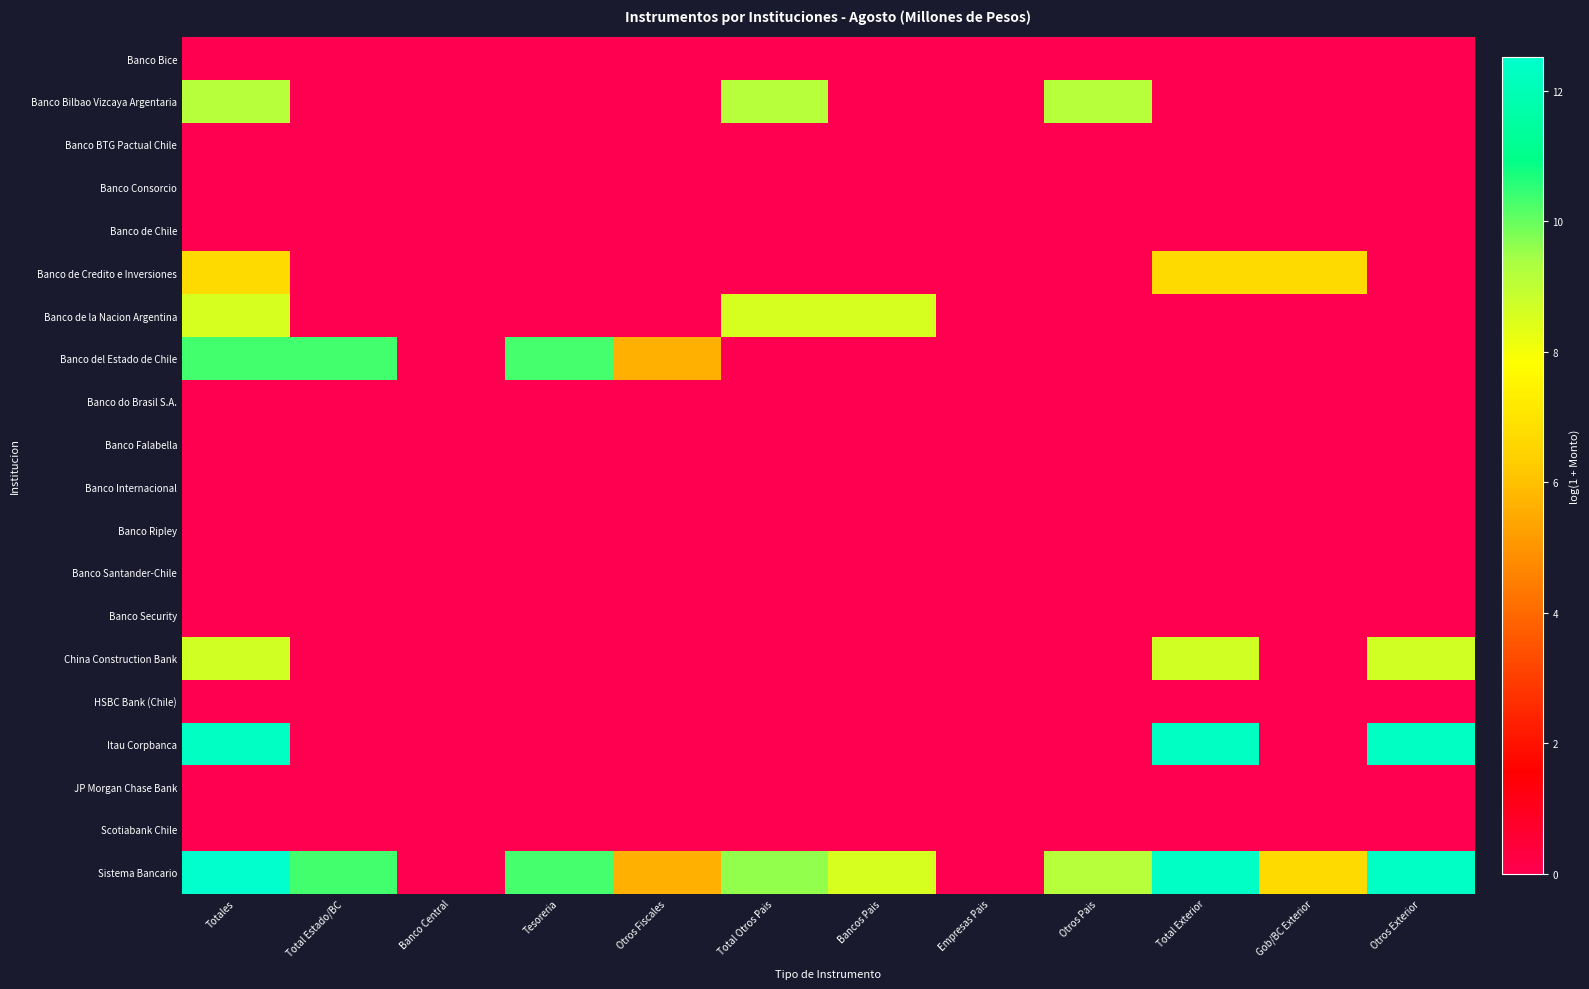

Reading left to right, transcribe all the data shown in this chart.

Banco Bice: Totales=0.0	Total Estado/BC=0.0	Banco Central=0.0	Tesoreria=0.0	Otros Fiscales=0.0	Total Otros Pais=0.0	Bancos Pais=0.0	Empresas Pais=0.0	Otros Pais=0.0	Total Exterior=0.0	Gob/BC Exterior=0.0	Otros Exterior=0.0
Banco Bilbao Vizcaya Argentaria: Totales=9.2	Total Estado/BC=0.0	Banco Central=0.0	Tesoreria=0.0	Otros Fiscales=0.0	Total Otros Pais=9.2	Bancos Pais=0.0	Empresas Pais=0.0	Otros Pais=9.2	Total Exterior=0.0	Gob/BC Exterior=0.0	Otros Exterior=0.0
Banco BTG Pactual Chile: Totales=0.0	Total Estado/BC=0.0	Banco Central=0.0	Tesoreria=0.0	Otros Fiscales=0.0	Total Otros Pais=0.0	Bancos Pais=0.0	Empresas Pais=0.0	Otros Pais=0.0	Total Exterior=0.0	Gob/BC Exterior=0.0	Otros Exterior=0.0
Banco Consorcio: Totales=0.0	Total Estado/BC=0.0	Banco Central=0.0	Tesoreria=0.0	Otros Fiscales=0.0	Total Otros Pais=0.0	Bancos Pais=0.0	Empresas Pais=0.0	Otros Pais=0.0	Total Exterior=0.0	Gob/BC Exterior=0.0	Otros Exterior=0.0
Banco de Chile: Totales=0.0	Total Estado/BC=0.0	Banco Central=0.0	Tesoreria=0.0	Otros Fiscales=0.0	Total Otros Pais=0.0	Bancos Pais=0.0	Empresas Pais=0.0	Otros Pais=0.0	Total Exterior=0.0	Gob/BC Exterior=0.0	Otros Exterior=0.0
Banco de Credito e Inversiones: Totales=6.7	Total Estado/BC=0.0	Banco Central=0.0	Tesoreria=0.0	Otros Fiscales=0.0	Total Otros Pais=0.0	Bancos Pais=0.0	Empresas Pais=0.0	Otros Pais=0.0	Total Exterior=6.7	Gob/BC Exterior=6.7	Otros Exterior=0.0
Banco de la Nacion Argentina: Totales=8.6	Total Estado/BC=0.0	Banco Central=0.0	Tesoreria=0.0	Otros Fiscales=0.0	Total Otros Pais=8.6	Bancos Pais=8.6	Empresas Pais=0.0	Otros Pais=0.0	Total Exterior=0.0	Gob/BC Exterior=0.0	Otros Exterior=0.0
Banco del Estado de Chile: Totales=10.3	Total Estado/BC=10.3	Banco Central=0.0	Tesoreria=10.3	Otros Fiscales=5.6	Total Otros Pais=0.0	Bancos Pais=0.0	Empresas Pais=0.0	Otros Pais=0.0	Total Exterior=0.0	Gob/BC Exterior=0.0	Otros Exterior=0.0
Banco do Brasil S.A.: Totales=0.0	Total Estado/BC=0.0	Banco Central=0.0	Tesoreria=0.0	Otros Fiscales=0.0	Total Otros Pais=0.0	Bancos Pais=0.0	Empresas Pais=0.0	Otros Pais=0.0	Total Exterior=0.0	Gob/BC Exterior=0.0	Otros Exterior=0.0
Banco Falabella: Totales=0.0	Total Estado/BC=0.0	Banco Central=0.0	Tesoreria=0.0	Otros Fiscales=0.0	Total Otros Pais=0.0	Bancos Pais=0.0	Empresas Pais=0.0	Otros Pais=0.0	Total Exterior=0.0	Gob/BC Exterior=0.0	Otros Exterior=0.0
Banco Internacional: Totales=0.0	Total Estado/BC=0.0	Banco Central=0.0	Tesoreria=0.0	Otros Fiscales=0.0	Total Otros Pais=0.0	Bancos Pais=0.0	Empresas Pais=0.0	Otros Pais=0.0	Total Exterior=0.0	Gob/BC Exterior=0.0	Otros Exterior=0.0
Banco Ripley: Totales=0.0	Total Estado/BC=0.0	Banco Central=0.0	Tesoreria=0.0	Otros Fiscales=0.0	Total Otros Pais=0.0	Bancos Pais=0.0	Empresas Pais=0.0	Otros Pais=0.0	Total Exterior=0.0	Gob/BC Exterior=0.0	Otros Exterior=0.0
Banco Santander-Chile: Totales=0.0	Total Estado/BC=0.0	Banco Central=0.0	Tesoreria=0.0	Otros Fiscales=0.0	Total Otros Pais=0.0	Bancos Pais=0.0	Empresas Pais=0.0	Otros Pais=0.0	Total Exterior=0.0	Gob/BC Exterior=0.0	Otros Exterior=0.0
Banco Security: Totales=0.0	Total Estado/BC=0.0	Banco Central=0.0	Tesoreria=0.0	Otros Fiscales=0.0	Total Otros Pais=0.0	Bancos Pais=0.0	Empresas Pais=0.0	Otros Pais=0.0	Total Exterior=0.0	Gob/BC Exterior=0.0	Otros Exterior=0.0
China Construction Bank: Totales=8.7	Total Estado/BC=0.0	Banco Central=0.0	Tesoreria=0.0	Otros Fiscales=0.0	Total Otros Pais=0.0	Bancos Pais=0.0	Empresas Pais=0.0	Otros Pais=0.0	Total Exterior=8.7	Gob/BC Exterior=0.0	Otros Exterior=8.7
HSBC Bank (Chile): Totales=0.0	Total Estado/BC=0.0	Banco Central=0.0	Tesoreria=0.0	Otros Fiscales=0.0	Total Otros Pais=0.0	Bancos Pais=0.0	Empresas Pais=0.0	Otros Pais=0.0	Total Exterior=0.0	Gob/BC Exterior=0.0	Otros Exterior=0.0
Itau Corpbanca: Totales=12.3	Total Estado/BC=0.0	Banco Central=0.0	Tesoreria=0.0	Otros Fiscales=0.0	Total Otros Pais=0.0	Bancos Pais=0.0	Empresas Pais=0.0	Otros Pais=0.0	Total Exterior=12.3	Gob/BC Exterior=0.0	Otros Exterior=12.3
JP Morgan Chase Bank: Totales=0.0	Total Estado/BC=0.0	Banco Central=0.0	Tesoreria=0.0	Otros Fiscales=0.0	Total Otros Pais=0.0	Bancos Pais=0.0	Empresas Pais=0.0	Otros Pais=0.0	Total Exterior=0.0	Gob/BC Exterior=0.0	Otros Exterior=0.0
Scotiabank Chile: Totales=0.0	Total Estado/BC=0.0	Banco Central=0.0	Tesoreria=0.0	Otros Fiscales=0.0	Total Otros Pais=0.0	Bancos Pais=0.0	Empresas Pais=0.0	Otros Pais=0.0	Total Exterior=0.0	Gob/BC Exterior=0.0	Otros Exterior=0.0
Sistema Bancario: Totales=12.5	Total Estado/BC=10.3	Banco Central=0.0	Tesoreria=10.3	Otros Fiscales=5.6	Total Otros Pais=9.6	Bancos Pais=8.6	Empresas Pais=0.0	Otros Pais=9.2	Total Exterior=12.3	Gob/BC Exterior=6.7	Otros Exterior=12.3